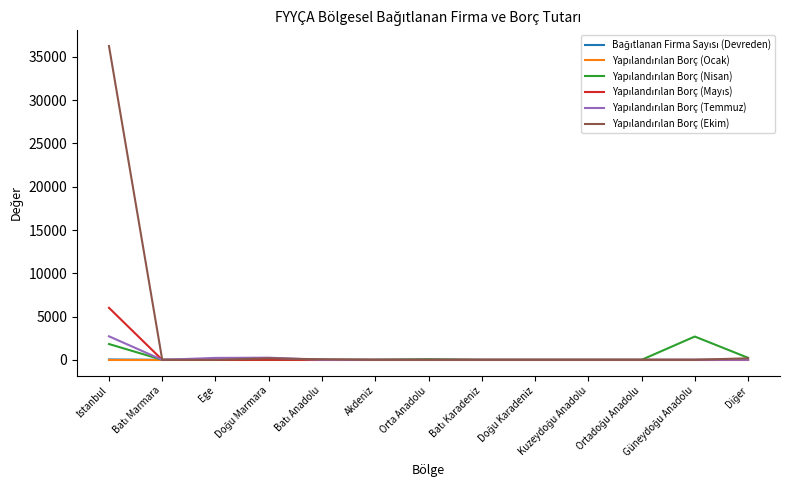

Is it true that Yapılandırılan Borç (Ocak) equals 0.0 at Doğu Marmara?

True